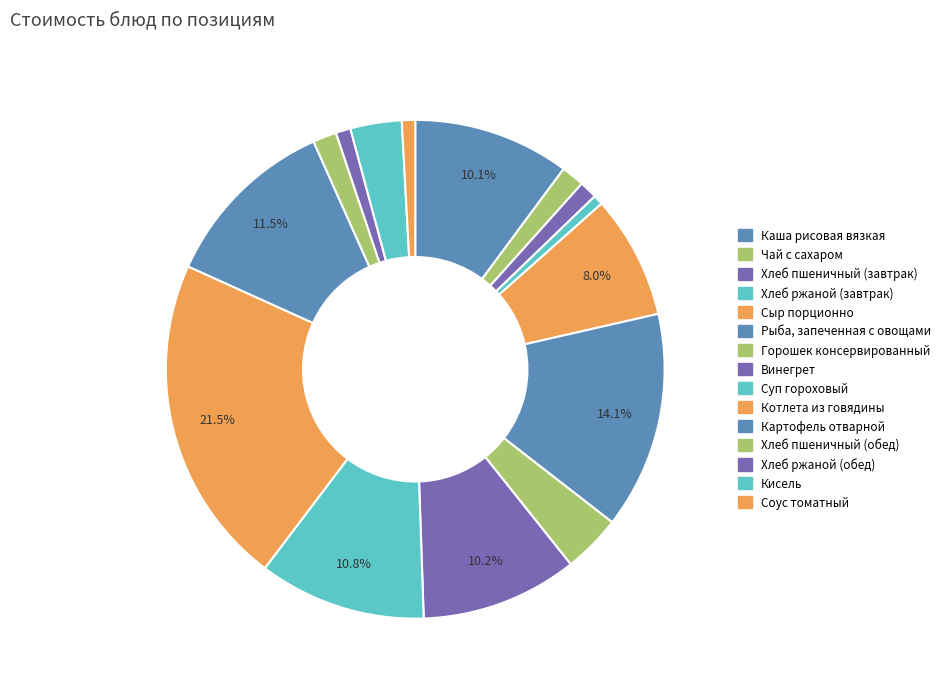

To the nearest percent, what portion does Картофель отварной represent?

12%